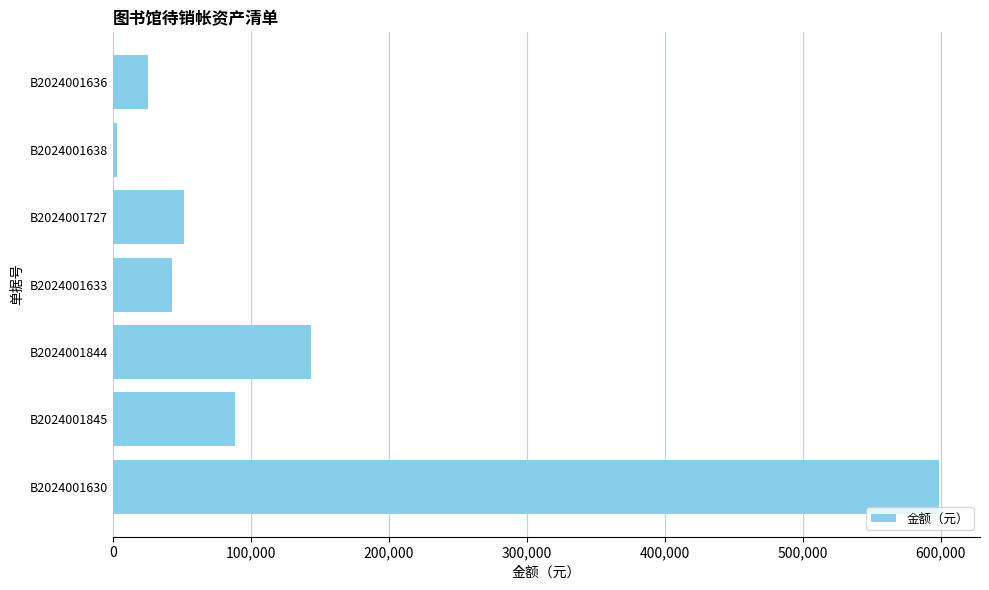

What is the change in value from B2024001727 to B2024001630?

+546425